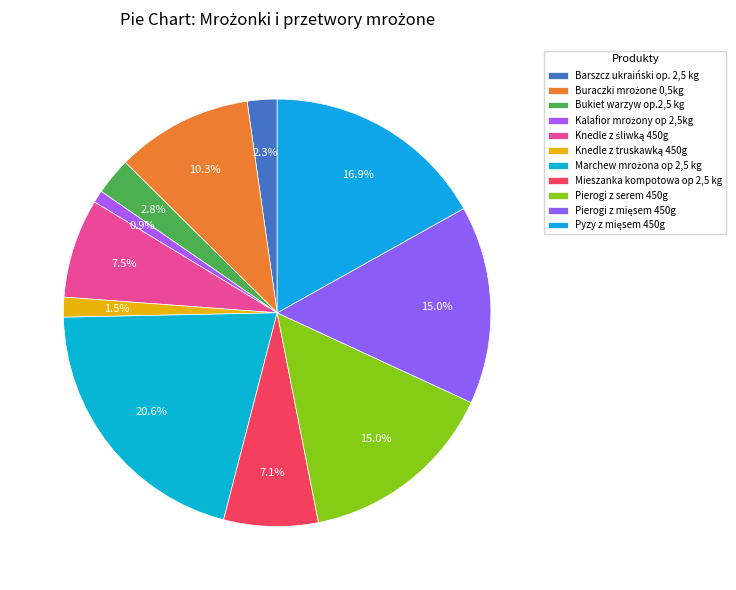

The Pierogi z serem 450g slice represents 2% of the pie. True or false?

False